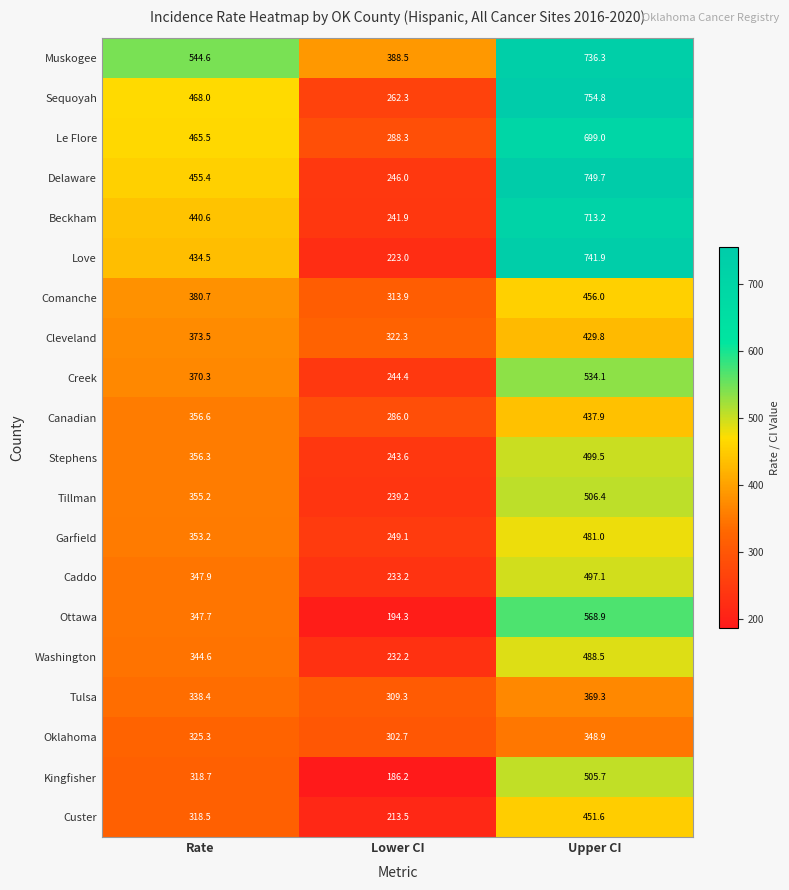

What is the approximate value of Custer at Upper CI?

451.6